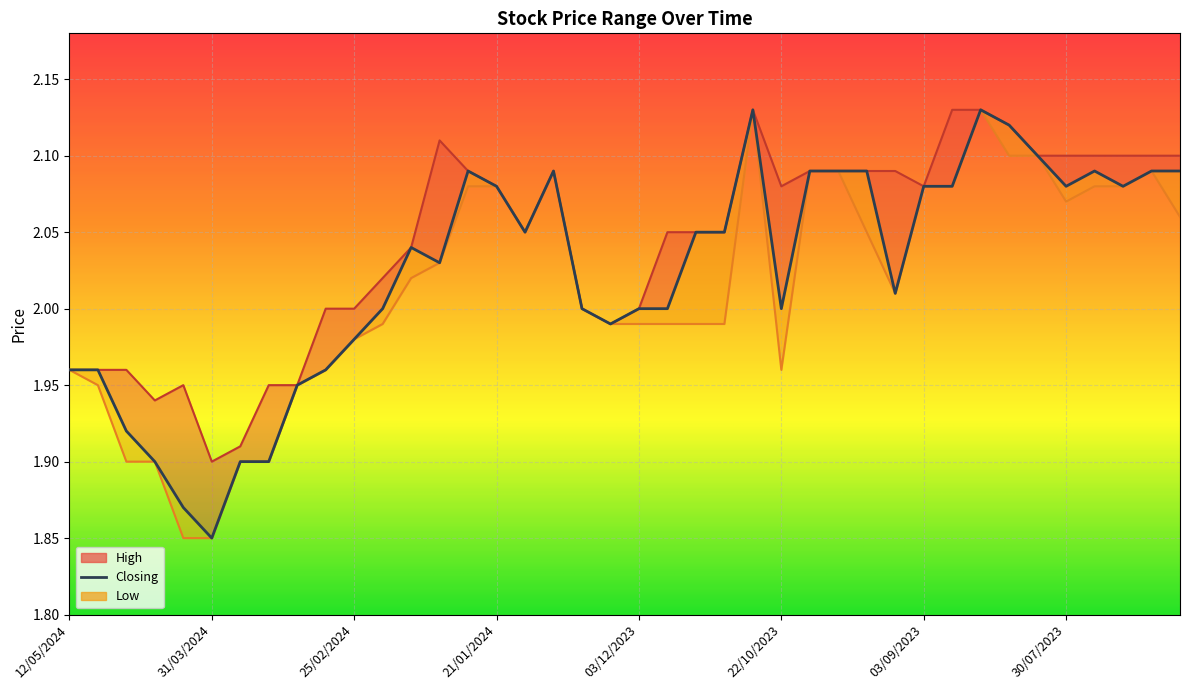

What position from the left is 01/10/2023?

29